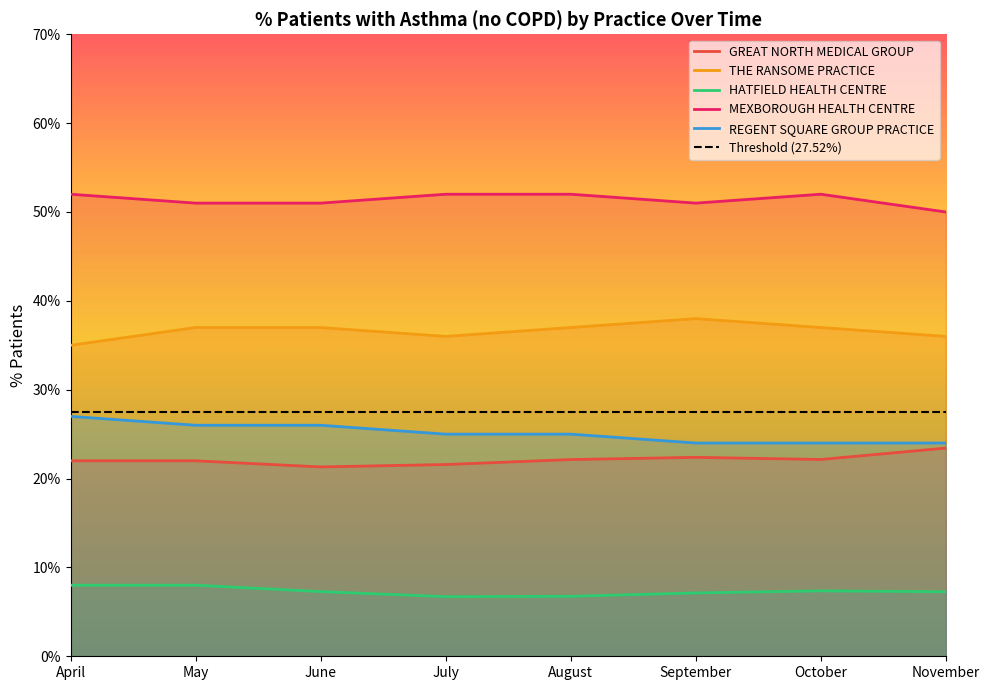

At which category is the sum across all series the highest?

April